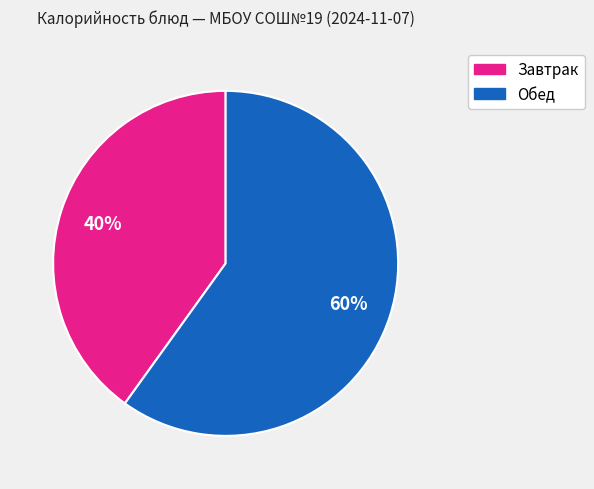

Is there any slice that represents more than half of the pie?

Yes